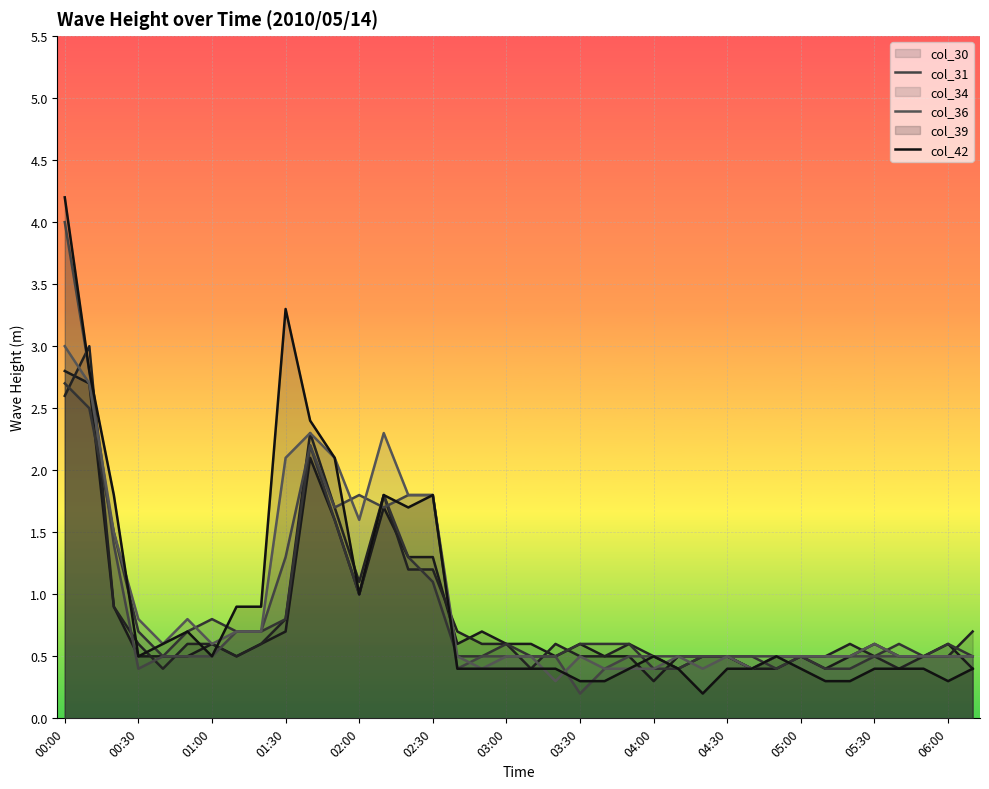

Is the value of col_34 at 18 greater than the value of col_39 at 29?

Yes